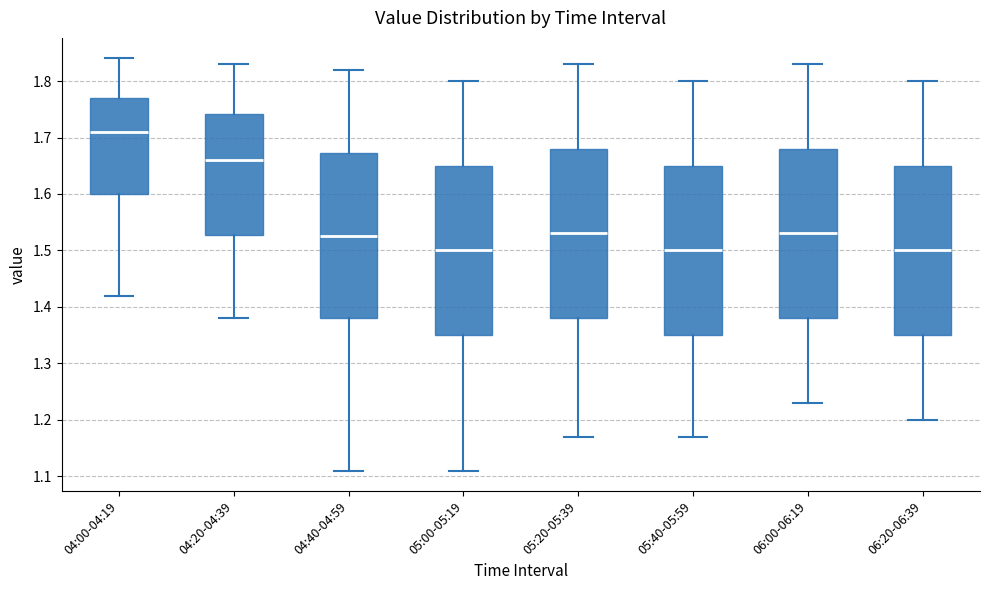

Where is the upper edge of the box for 04:40-04:59 on the y-axis? The values are not printed on the chart, so give them approximately, as read against the axis.

1.67